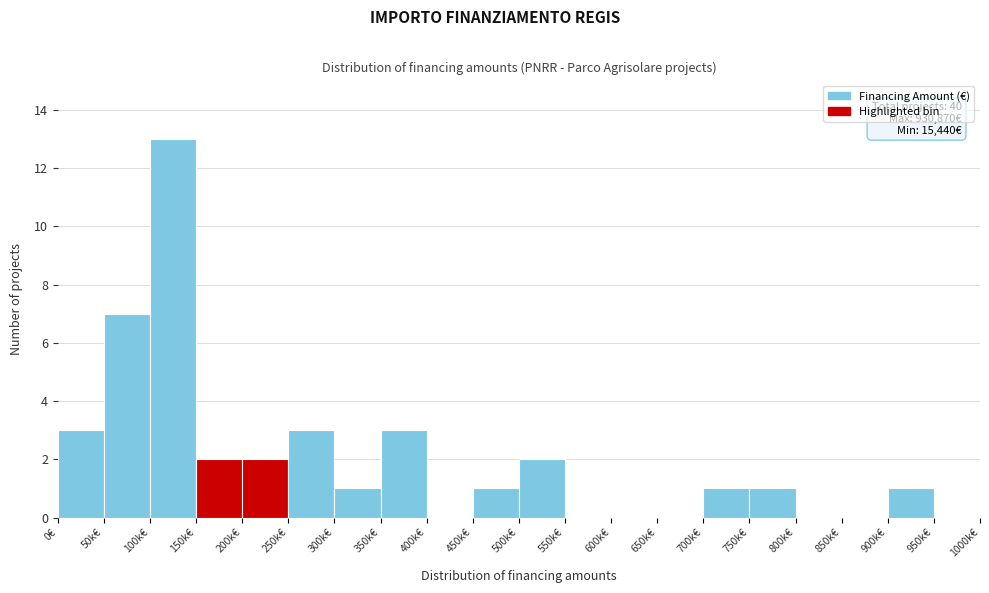

Reading right to left, transcribe all the data shown in this chart.

950k€=0	900k€=1	850k€=0	800k€=0	750k€=1	700k€=1	650k€=0	600k€=0	550k€=0	500k€=2	450k€=1	400k€=0	350k€=3	300k€=1	250k€=3	200k€=2	150k€=2	100k€=13	50k€=7	0€=3